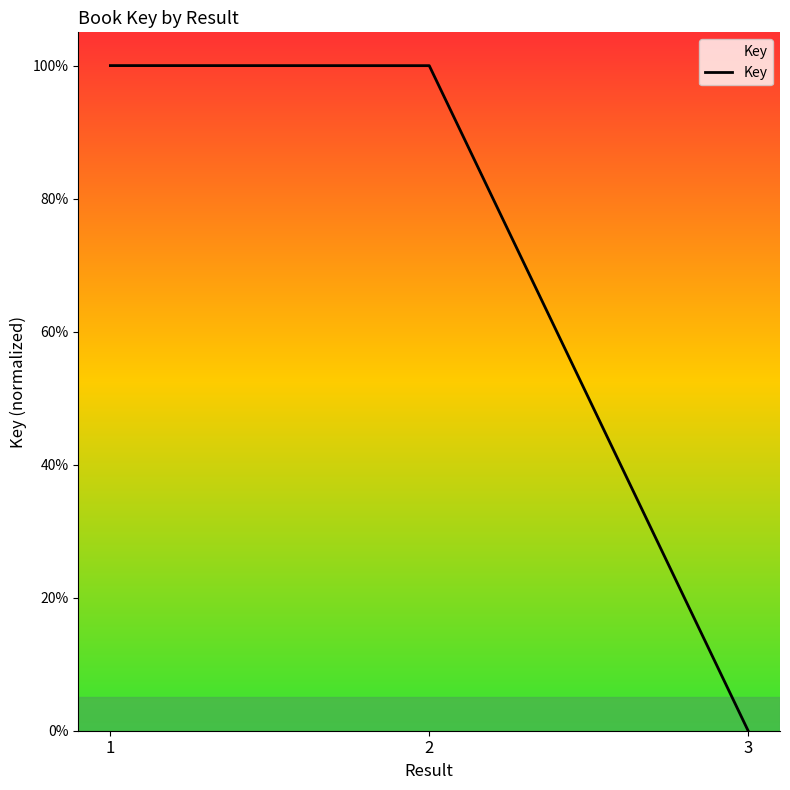

Does the chart have visible grid lines?

No